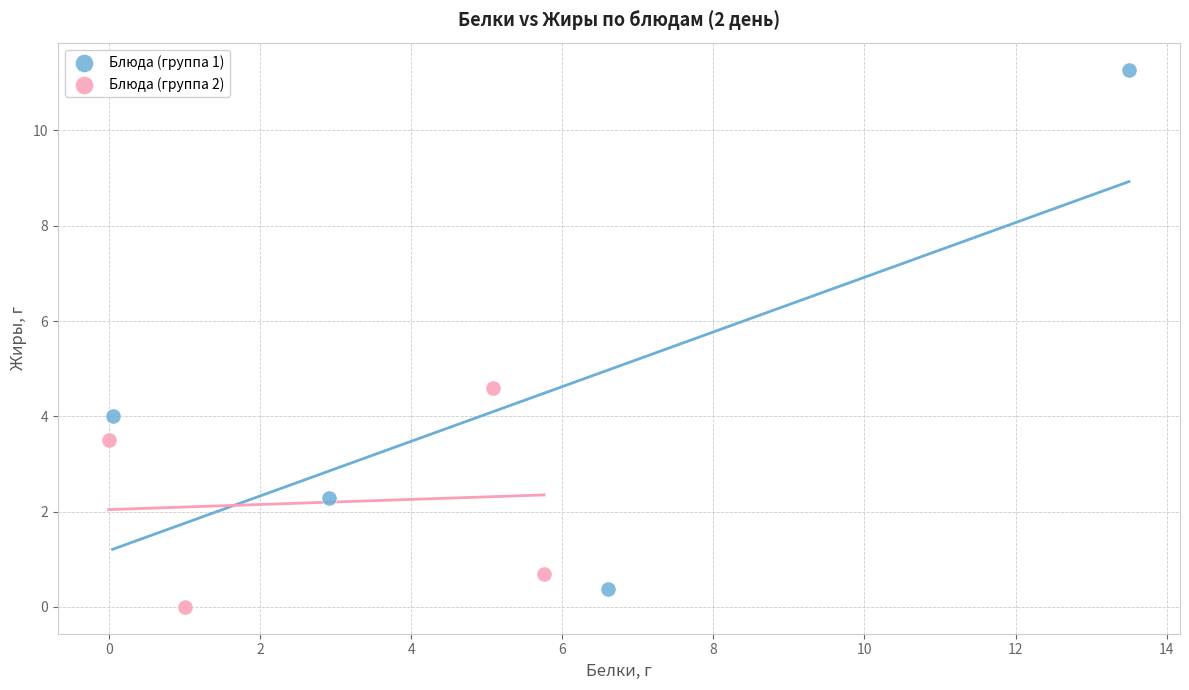

What are all the series names shown in the legend?

Блюда (группа 1), Блюда (группа 2)